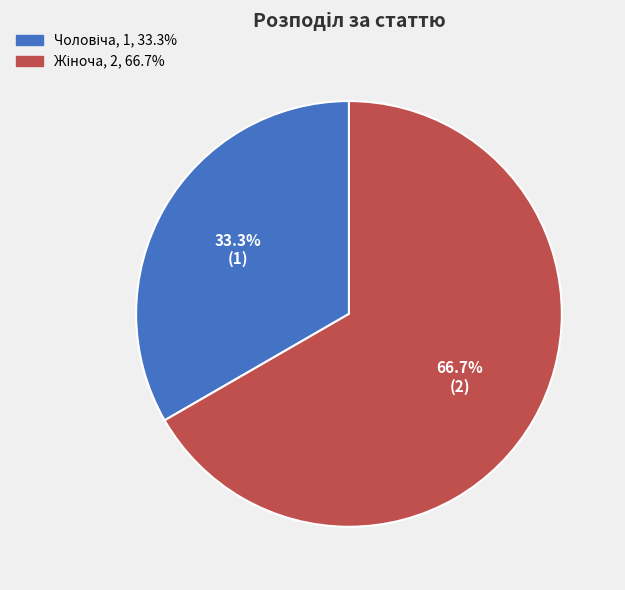

Is there any slice that represents more than half of the pie?

Yes